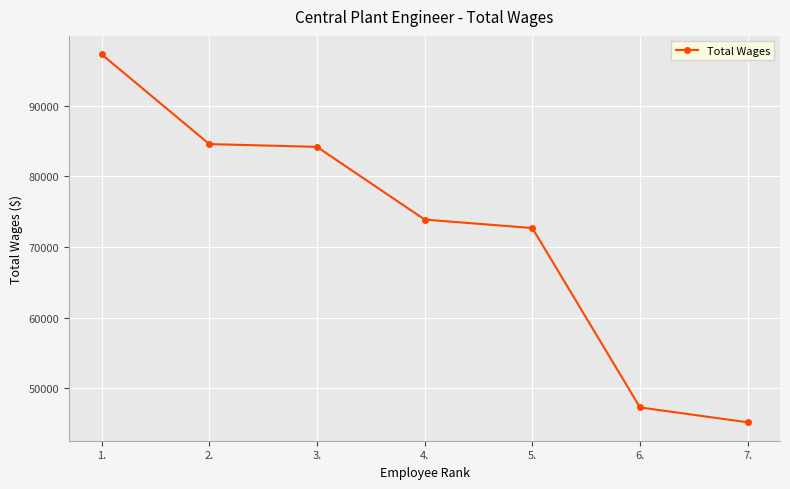

Which label corresponds to the smallest value in the chart?

7.